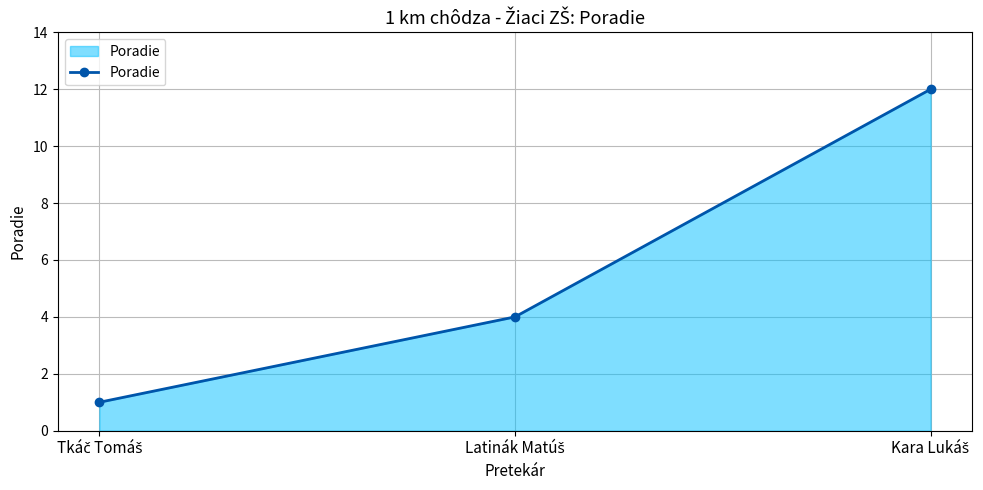

What is the sum of all values?

17